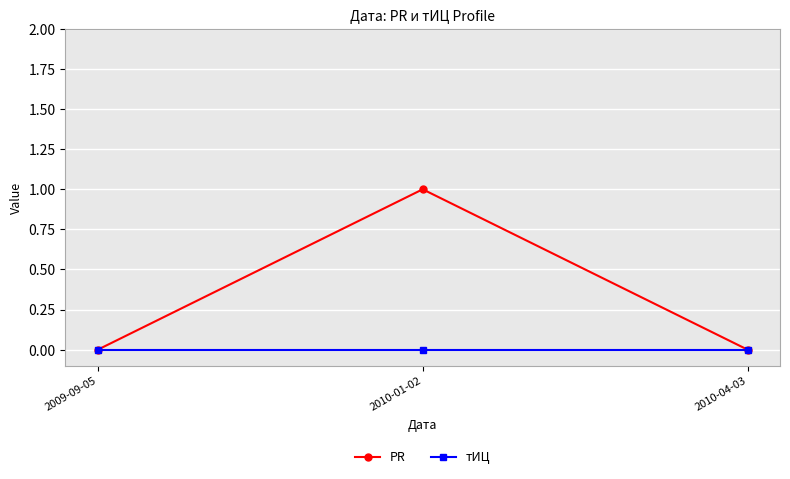

How many categories are shown in the chart?

3